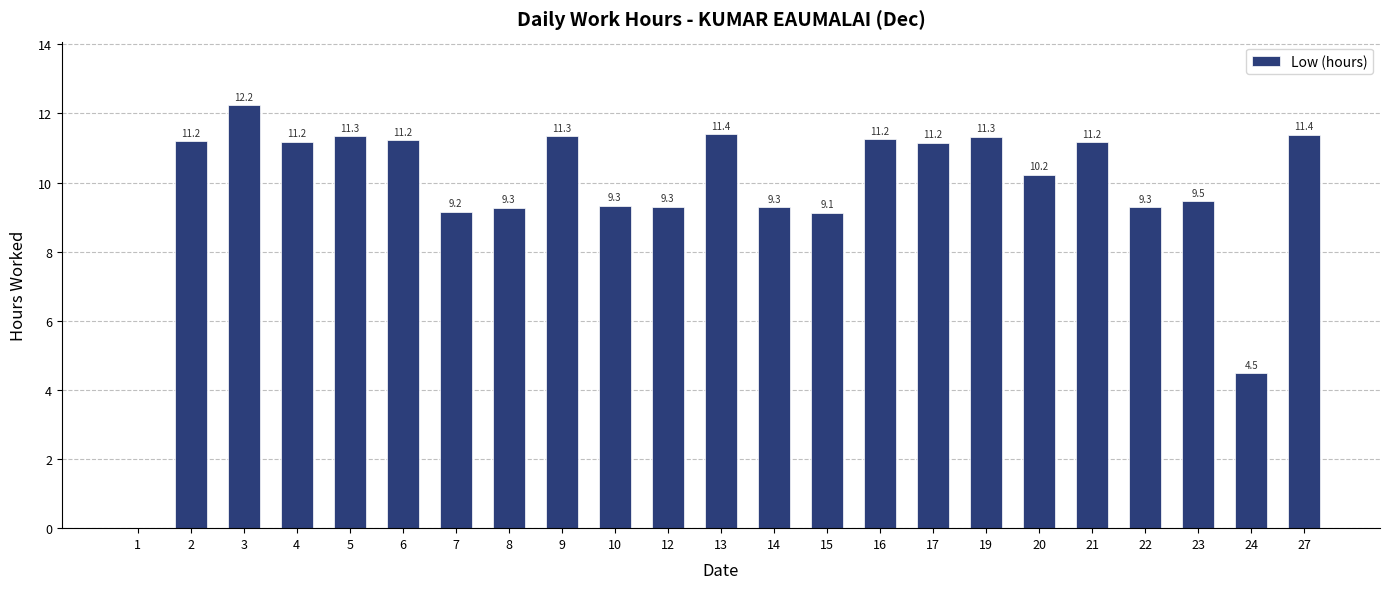

What is the change in value from 8 to 10?

+0.1